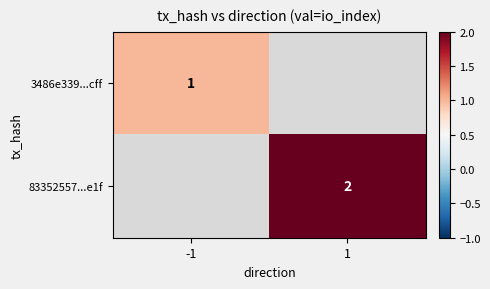

What is the minimum value shown in the chart?

1.0